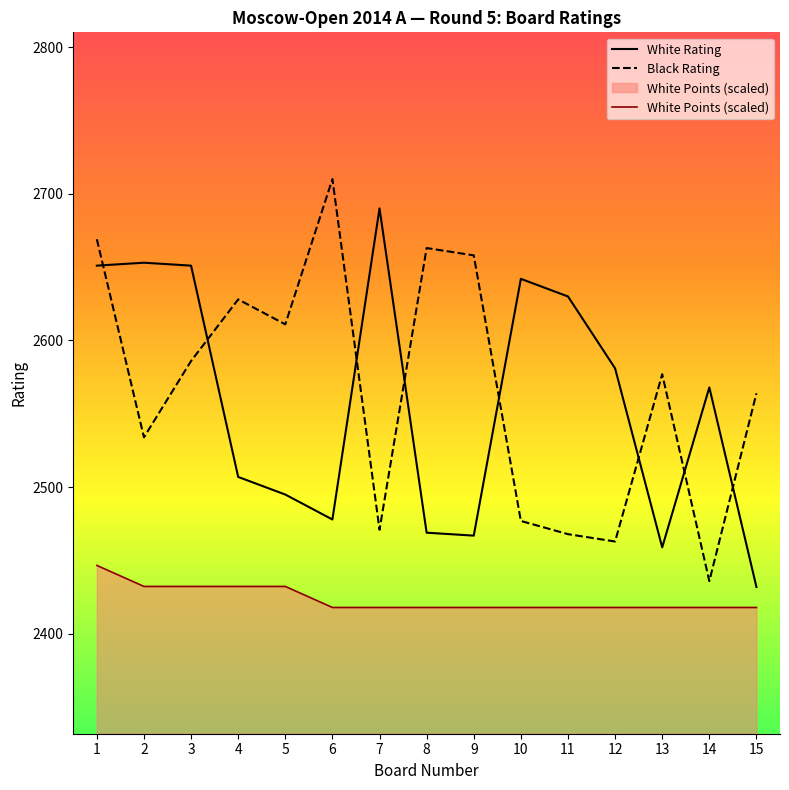

Reading left to right, list all the values displayed in this chart.

White Rating: 2651.0	2653.0	2651.0	2507.0	2495.0	2478.0	2690.0	2469.0	2467.0	2642.0	2630.0	2581.0	2459.0	2568.0	2432.0
Black Rating: 2669.0	2534.0	2586.0	2628.0	2611.0	2710.0	2471.0	2663.0	2658.0	2477.0	2468.0	2463.0	2577.0	2436.0	2564.0
White Points: 2446.7	2432.4	2432.4	2432.4	2432.4	2418.0	2418.0	2418.0	2418.0	2418.0	2418.0	2418.0	2418.0	2418.0	2418.0